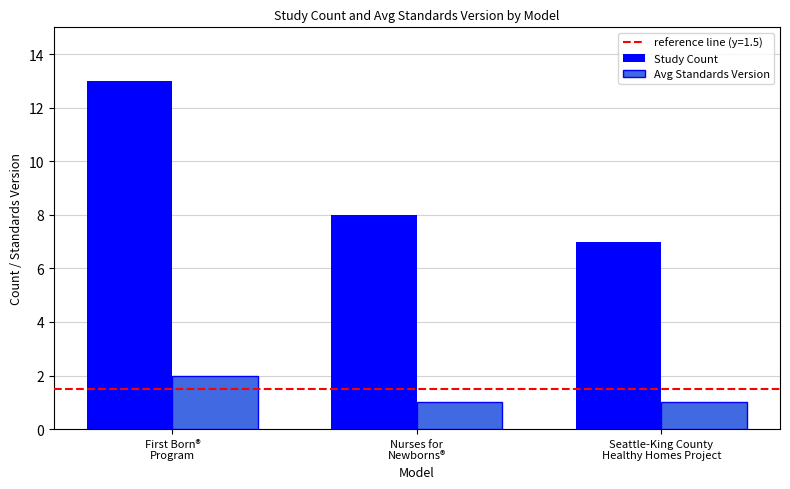

What is the average value of the Avg Standards Version series?

1